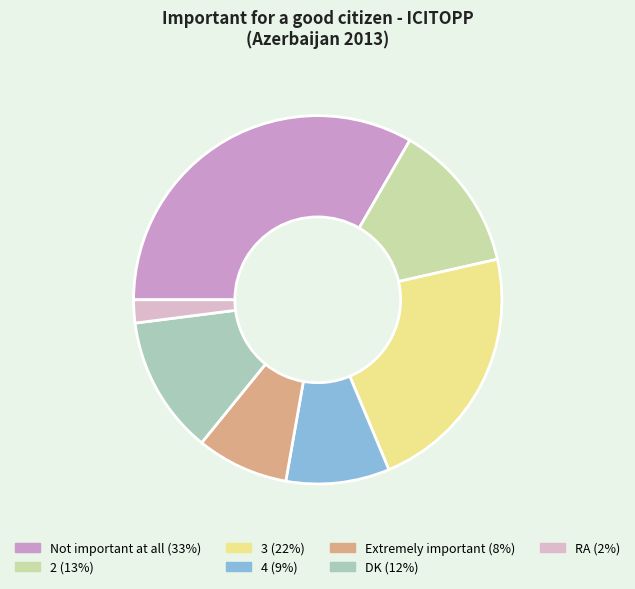

How many slices are in this pie chart?

7